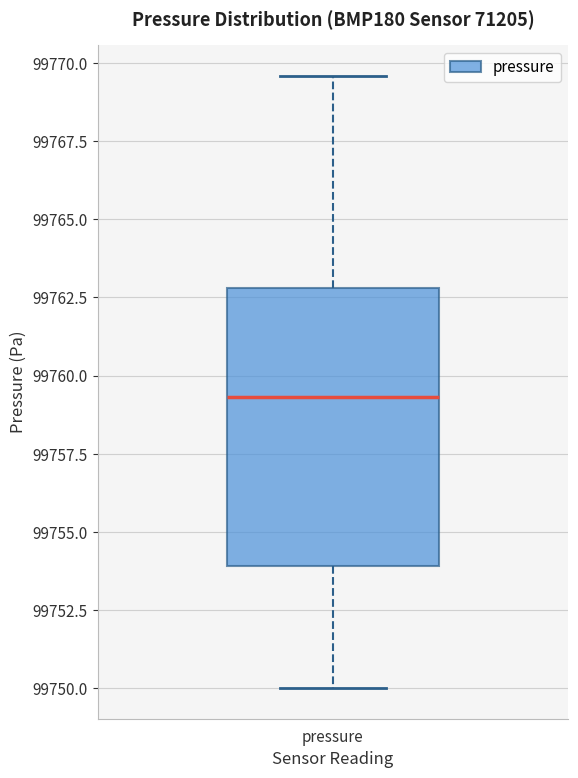

Read this box plot against the y-axis: the position of the median line, the range covered by the box, and the ends of both whiskers. The values are not printed on the chart, so give them approximately, as read against the axis.

median 99759.5, box 99754.0 to 99763.0, whiskers 99750.0 to 99769.5